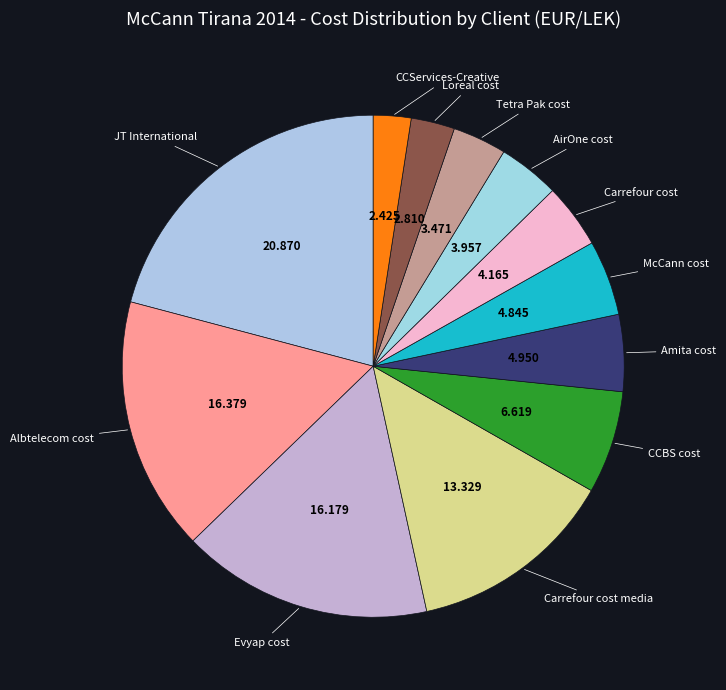

Does Carrefour cost media account for over 50% of the chart?

No